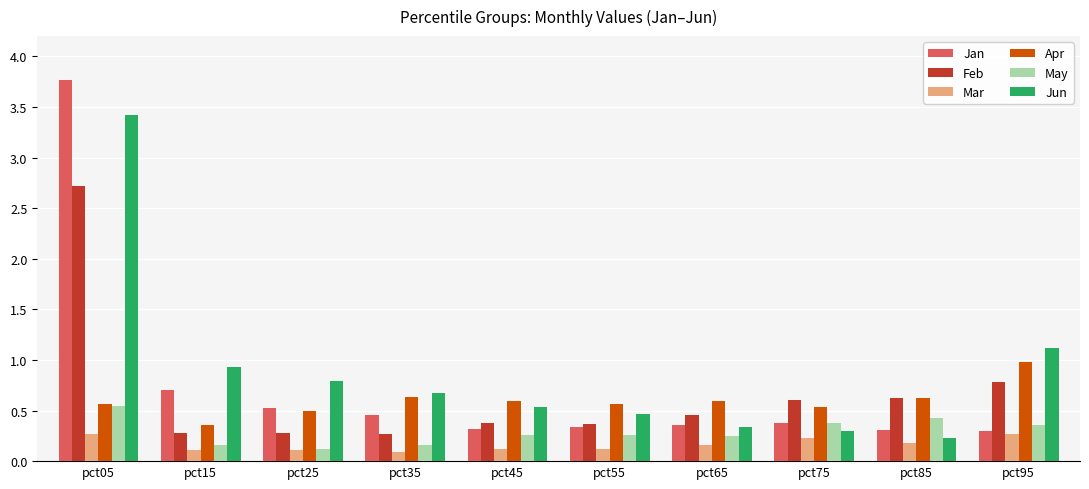

Which series has the widest spread of values?

Jan